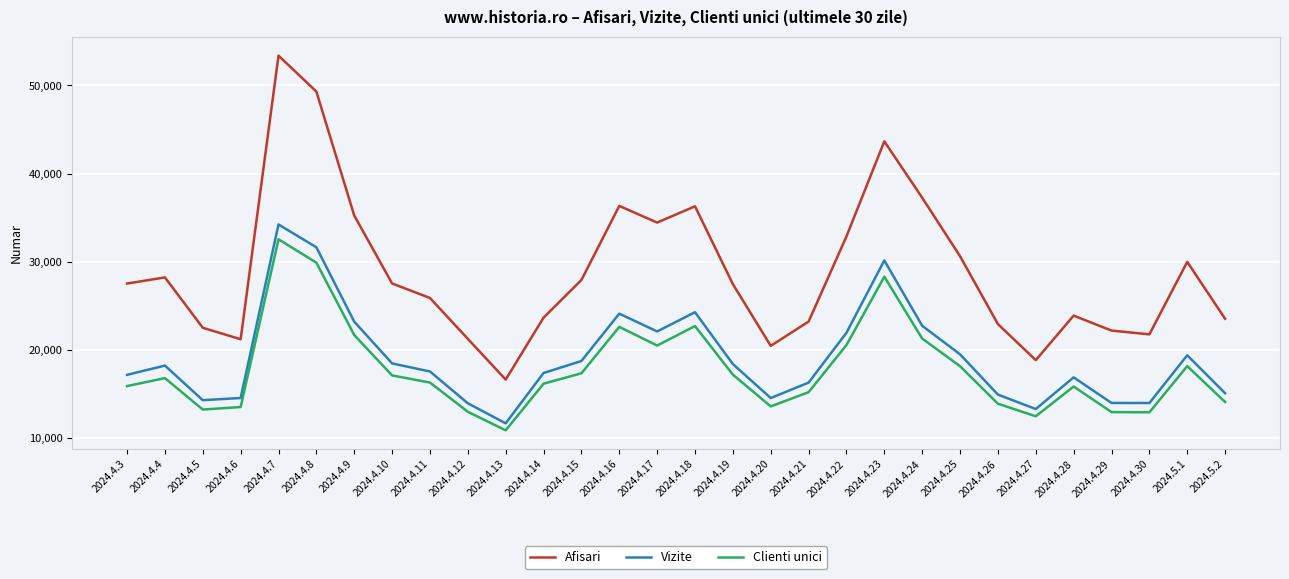

What is the maximum value shown in the chart?

53382